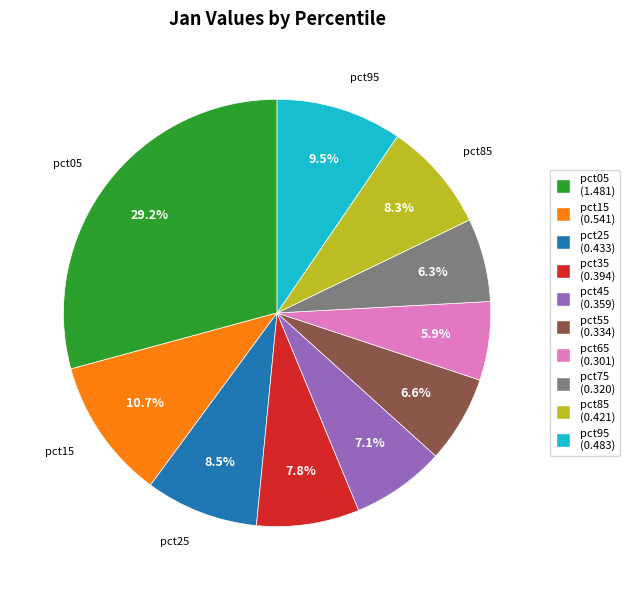

How many segments does this pie chart have?

10